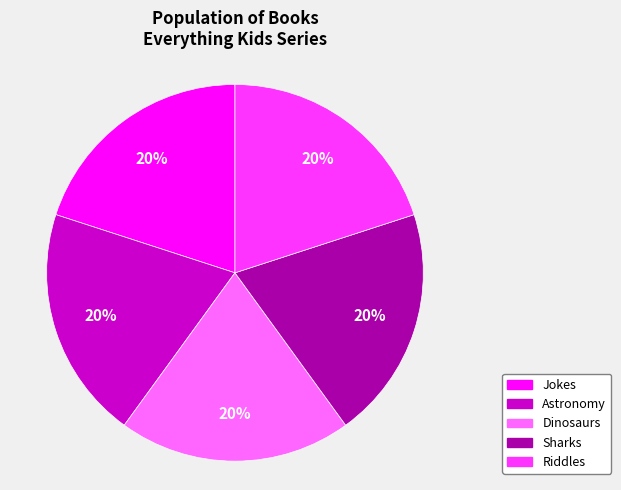

To the nearest percent, what portion does Jokes represent?

20%